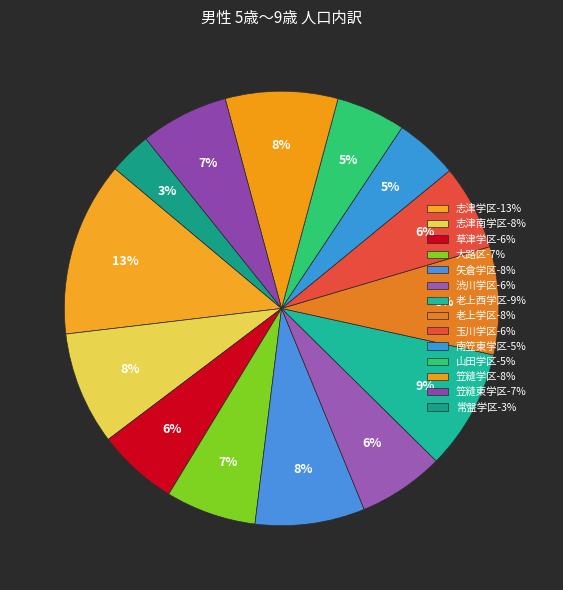

Count the number of slices in the pie.

14